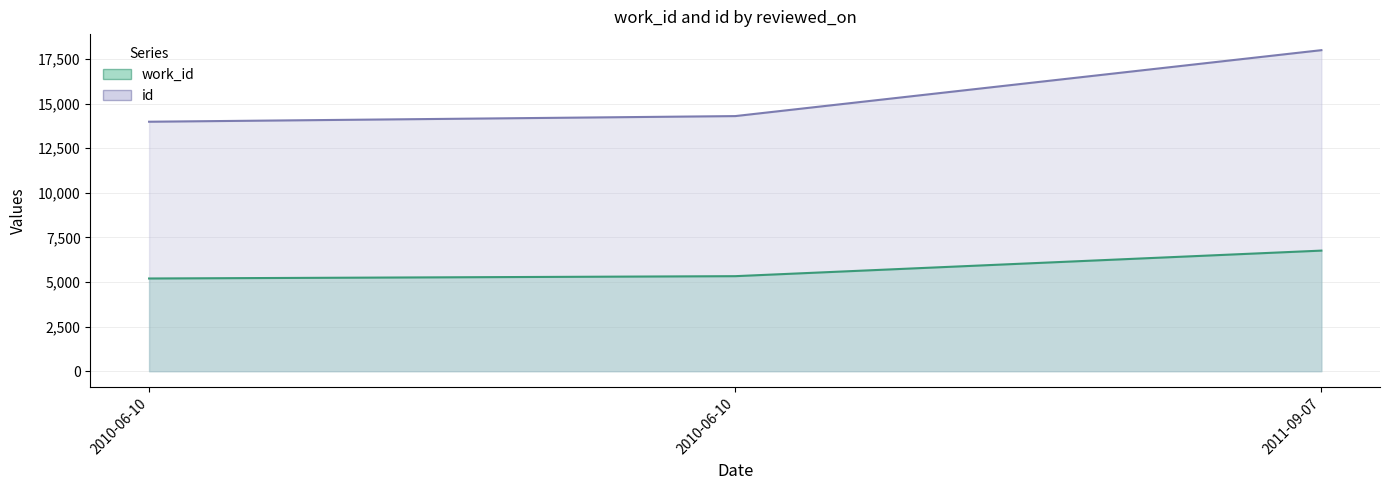

At 2011-09-07, list the series in order from largest to smallest.

id, work_id